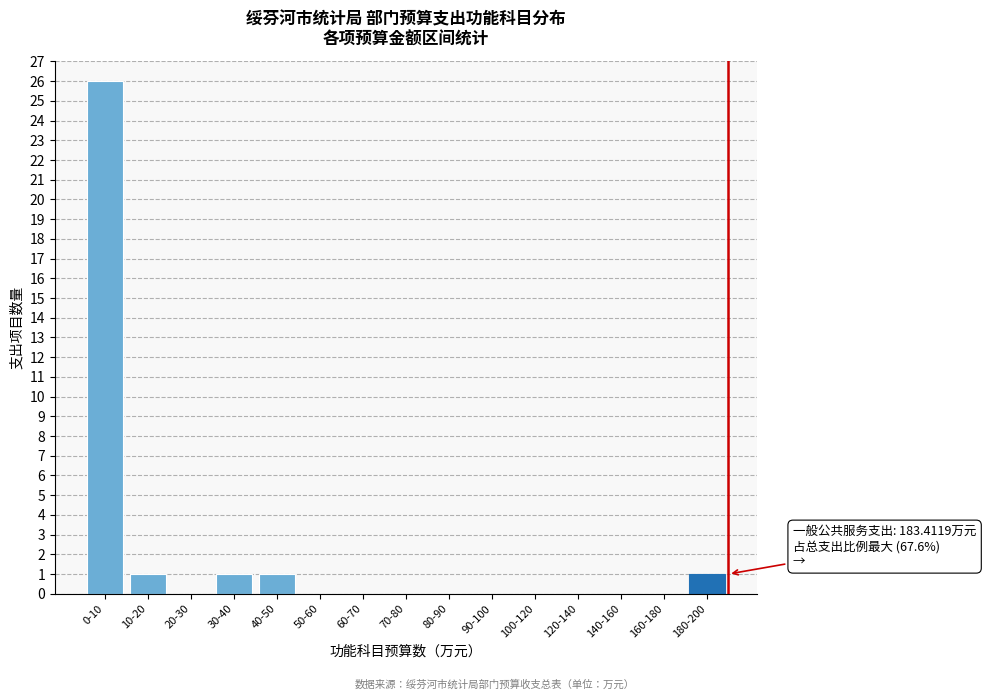

Reading left to right, what are all the values shown in this chart?

0-10=26	10-20=1	20-30=0	30-40=1	40-50=1	50-60=0	60-70=0	70-80=0	80-90=0	90-100=0	100-120=0	120-140=0	140-160=0	160-180=0	180-200=1